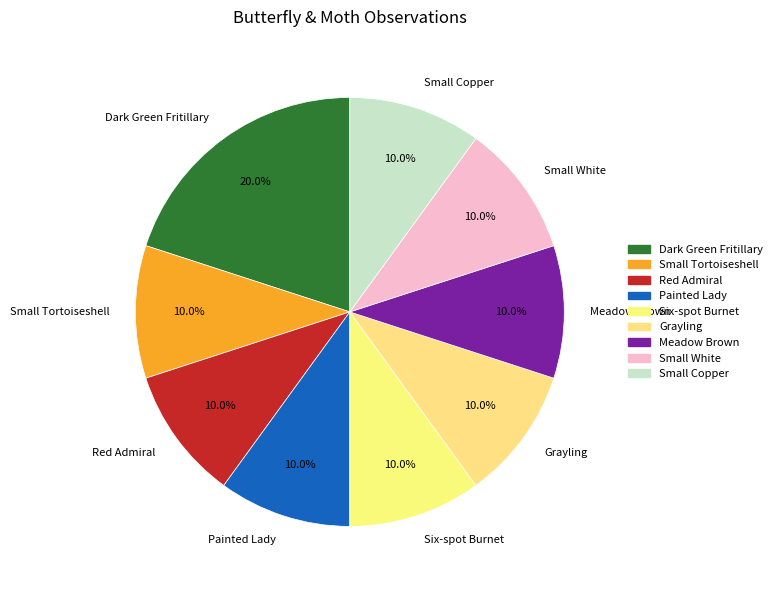

What is the total percentage of Six-spot Burnet and Small Copper?

20.0%